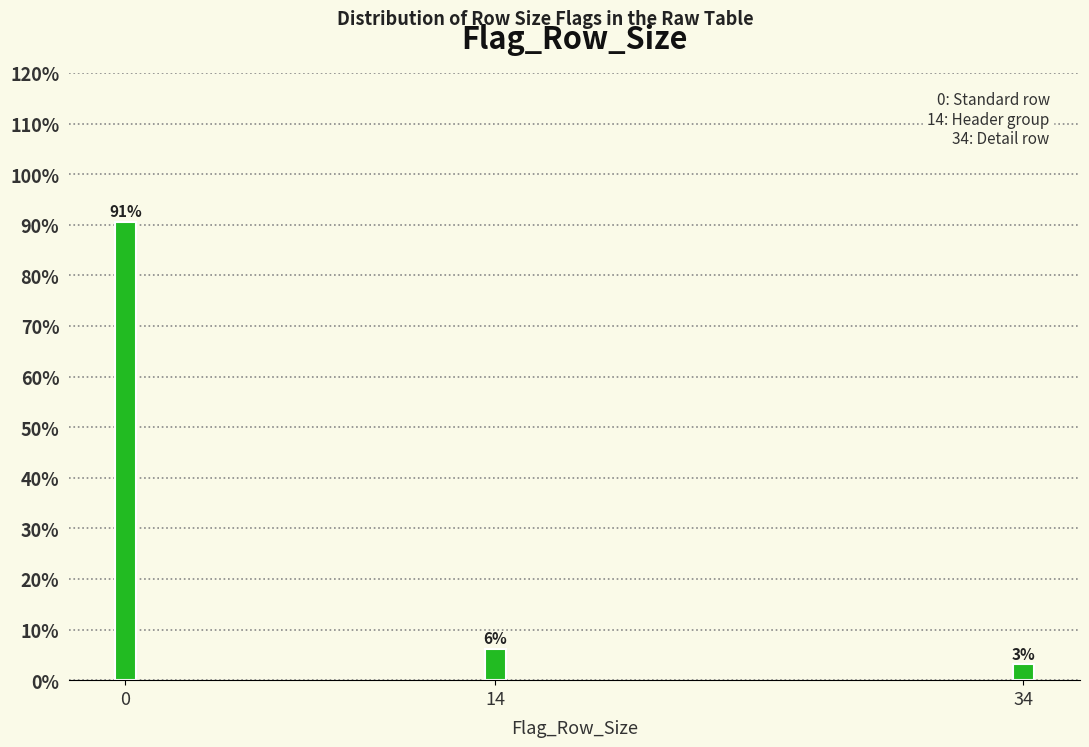

Are the bars horizontal?

No